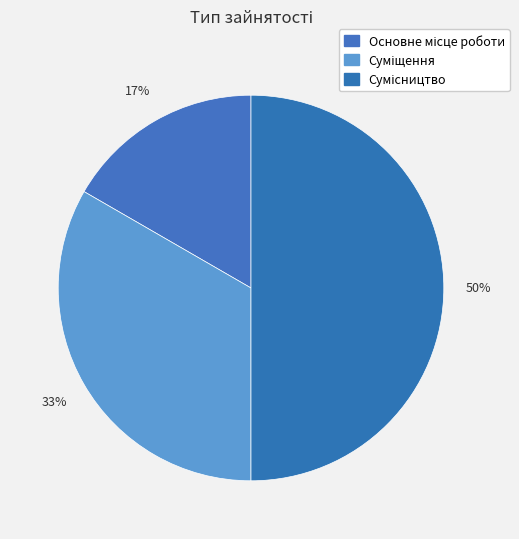

Do Основне місце роботи and Сумісництво together represent more than half of the pie?

Yes